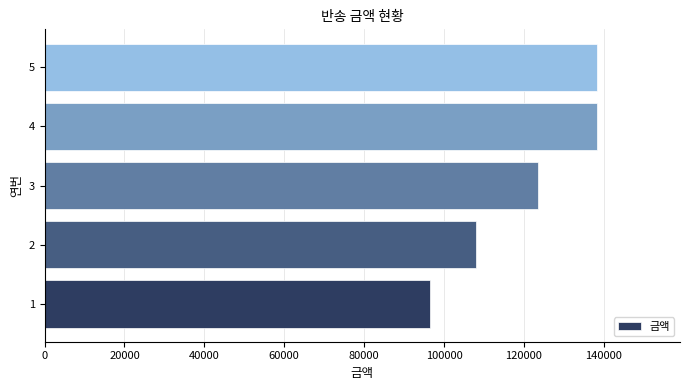

Is it true that the value at 3 is 34040?

False